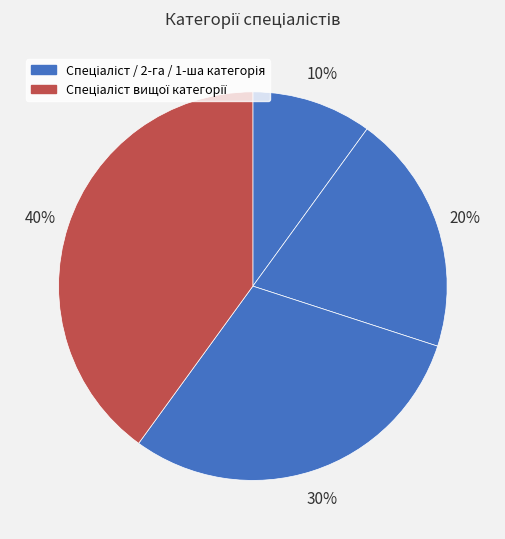

How many slices are in this pie chart?

4